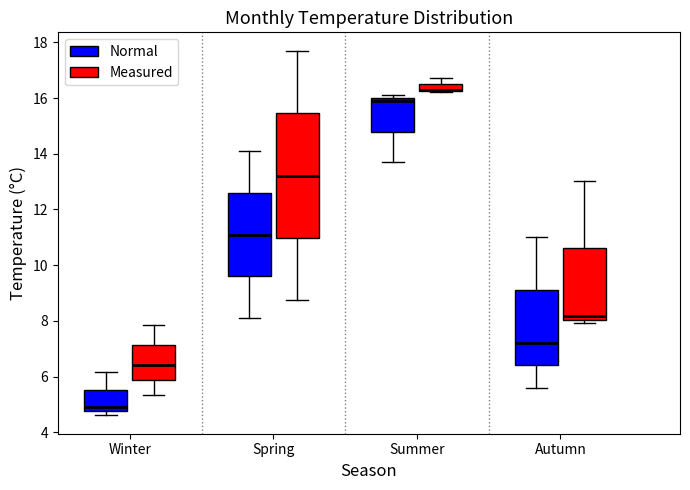

Comparing the boxes themselves (not the whiskers), which one is the tallest?

Spring (Measured)